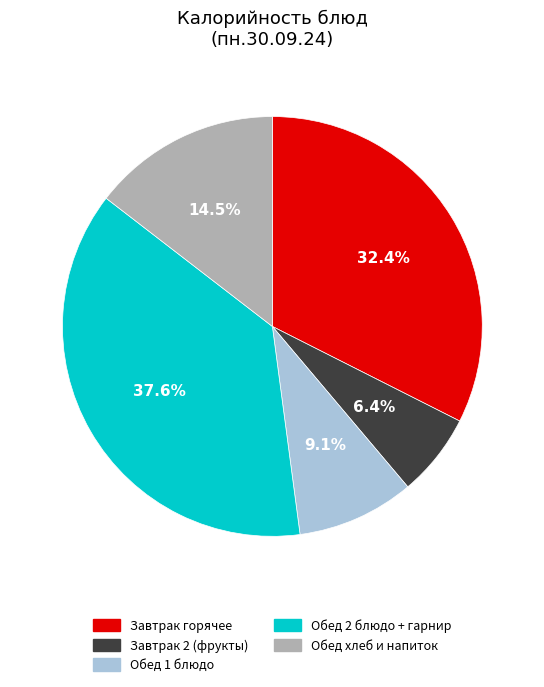

Which slice is the smallest?

Завтрак 2 (фрукты)